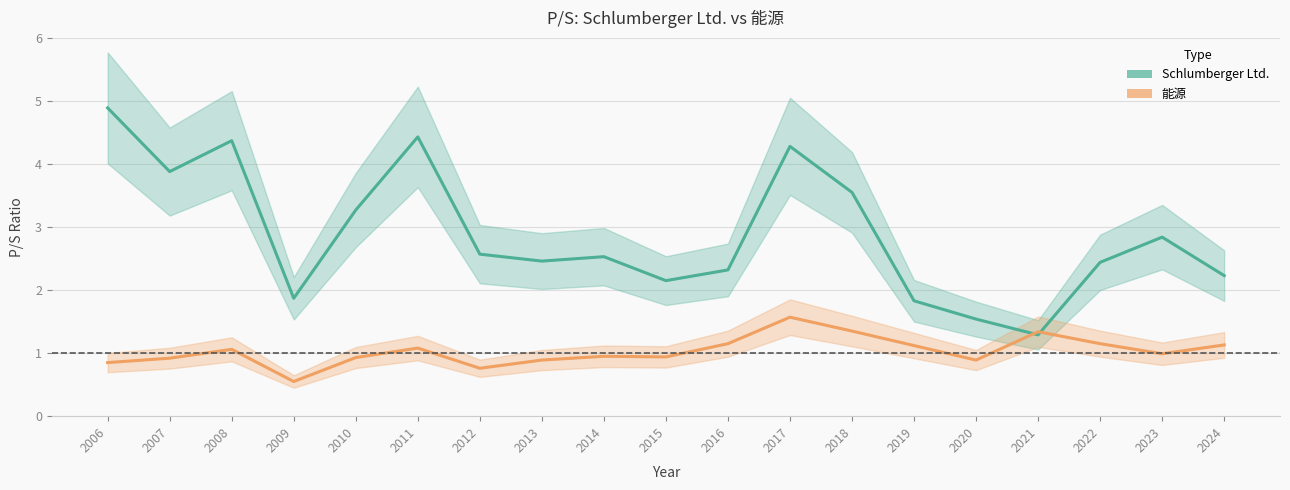

Where is the first local maximum for Schlumberger Ltd.?

2008